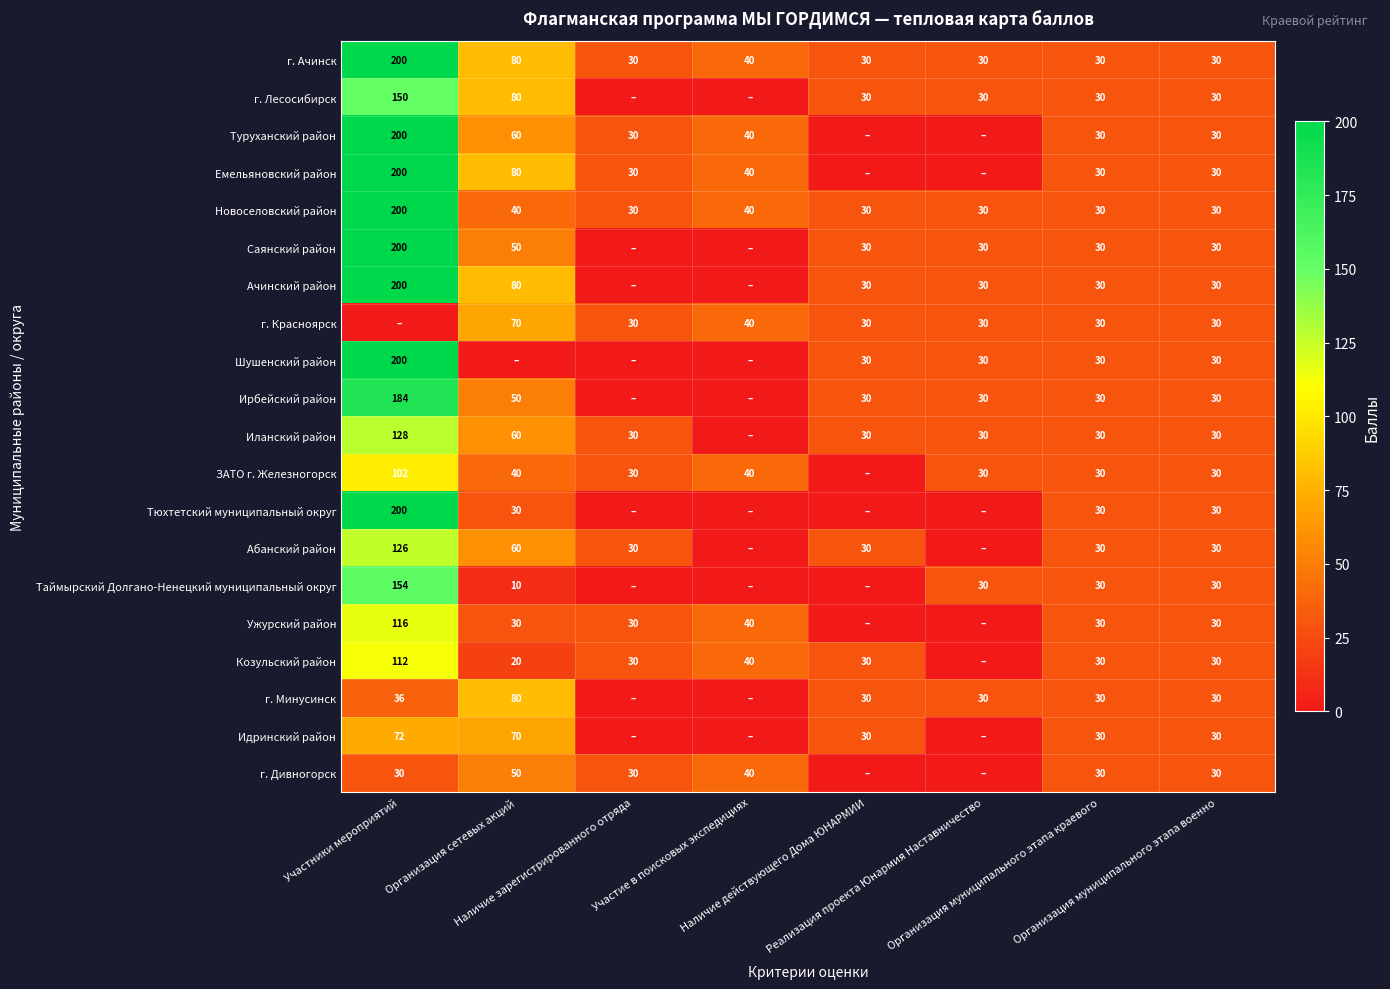

What is the sum of all г. Ачинск values?

470